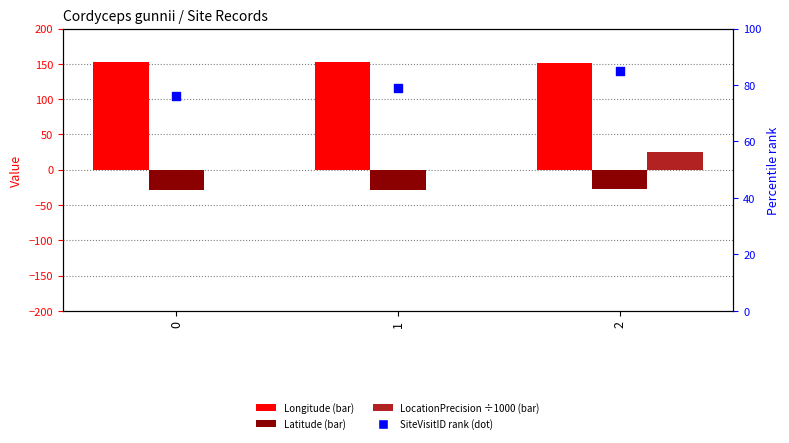

Which series contains the highest Y value?

Longitude